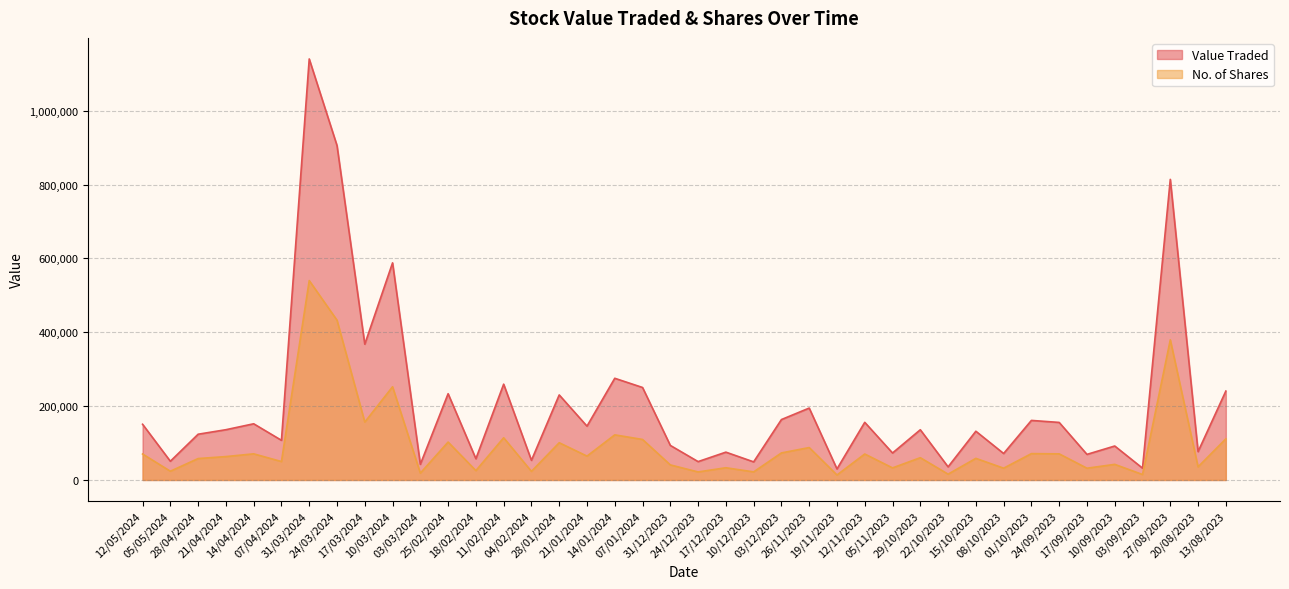

True or false: Value Traded has a value of 135979 at 29/10/2023.

True